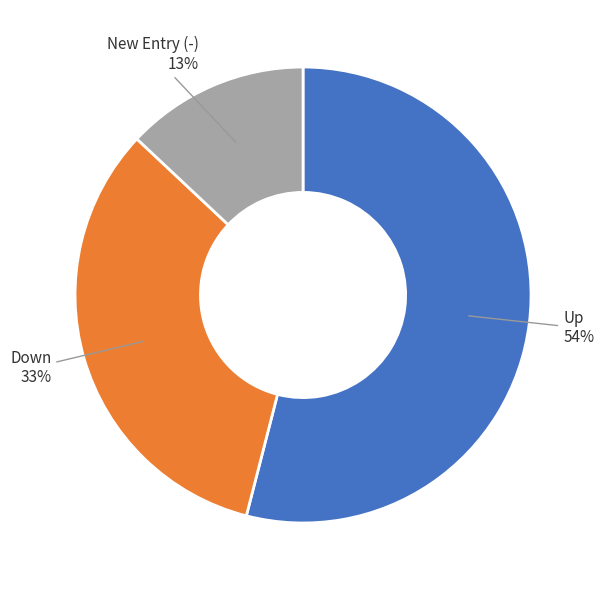

What is the majority slice?

Up